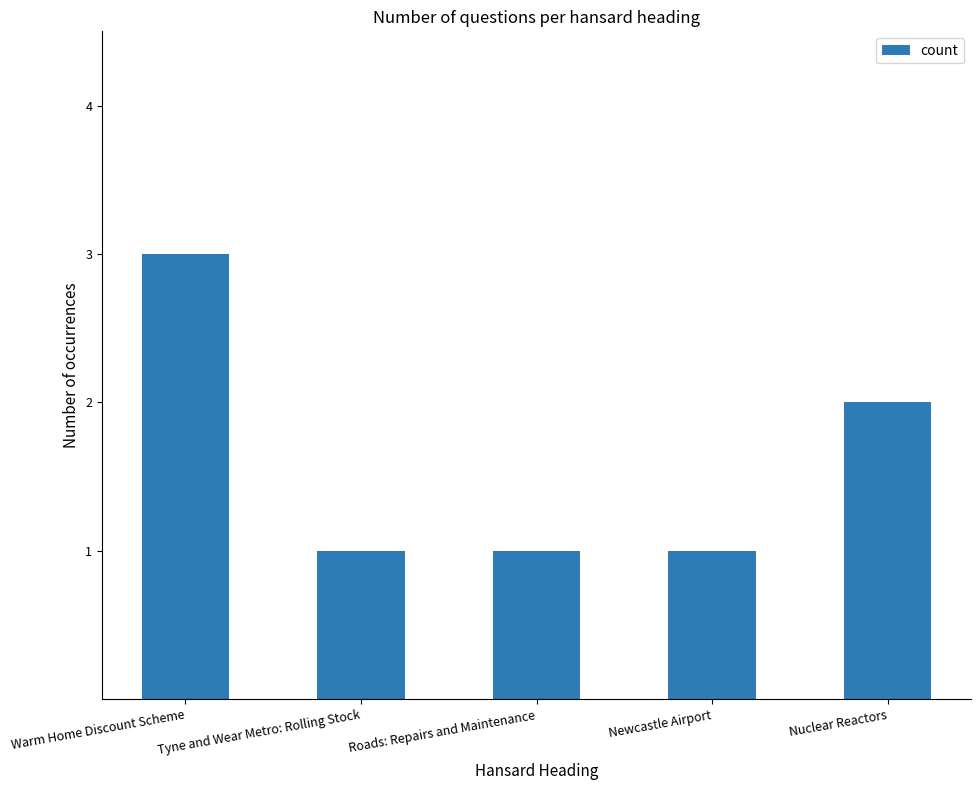

What is the label of the 5th bar from the left?

Nuclear Reactors